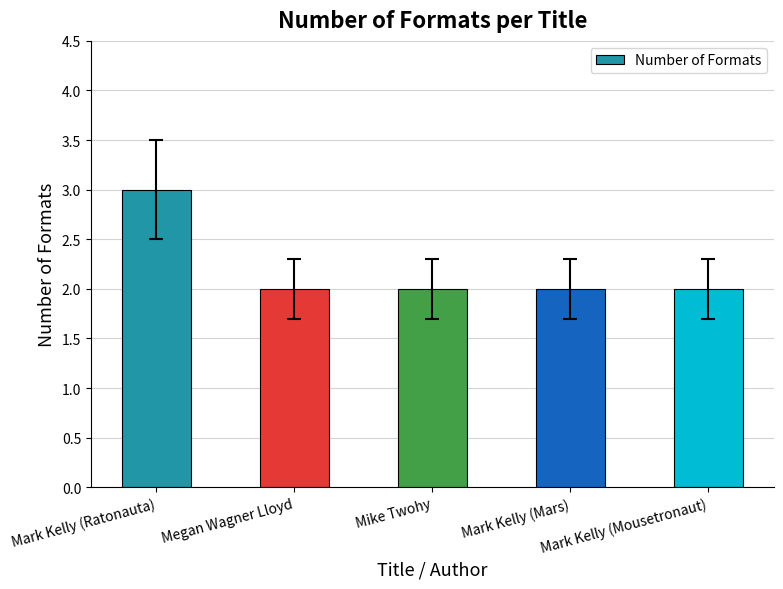

Reading right to left, list all the values displayed in this chart.

Mark Kelly (Mousetronaut)=2	Mark Kelly (Mars)=2	Mike Twohy=2	Megan Wagner Lloyd=2	Mark Kelly (Ratonauta)=3